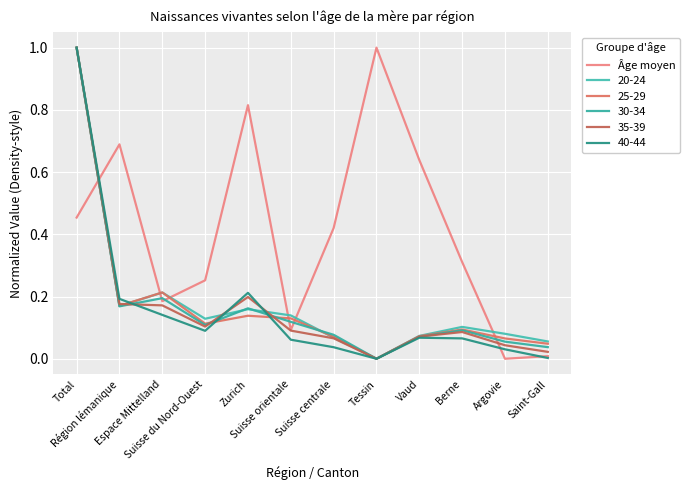

Which has a higher value, Suisse du Nord-Ouest or Total?

Total